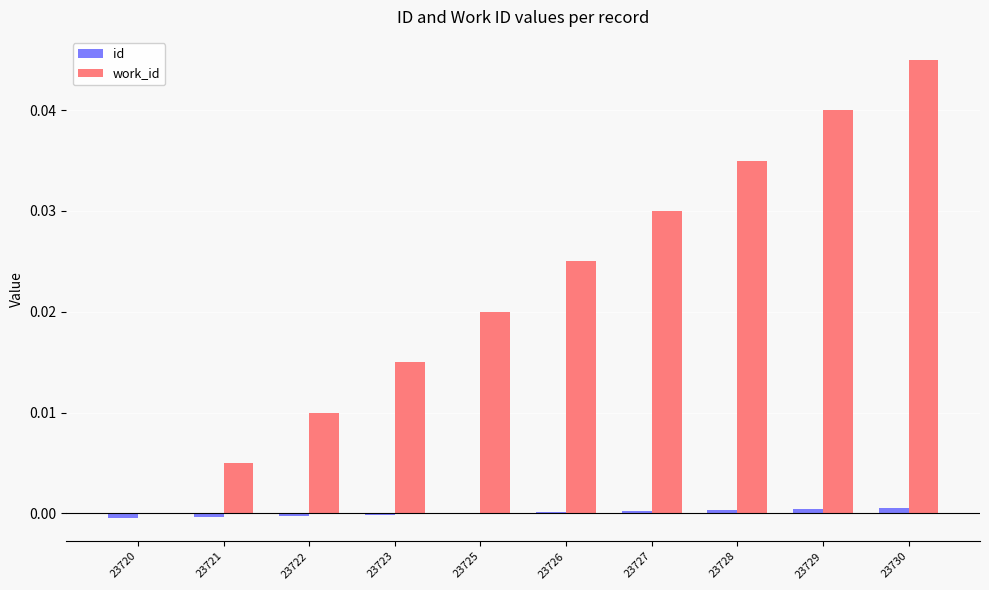

At which category is the sum across all series the highest?

23730